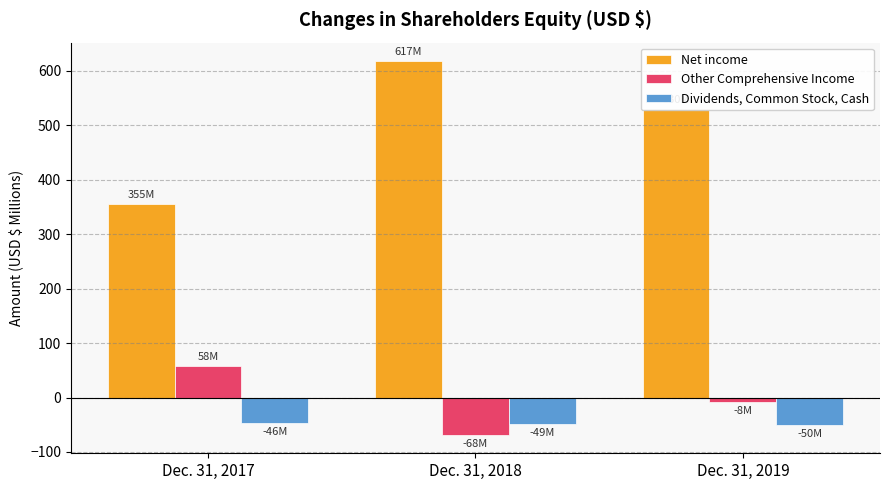

How many series are shown in this chart?

3